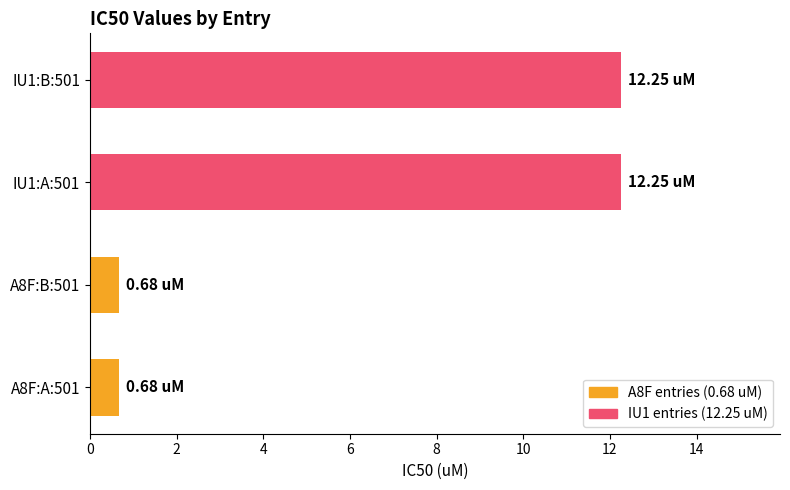

What is the average value?

6.5